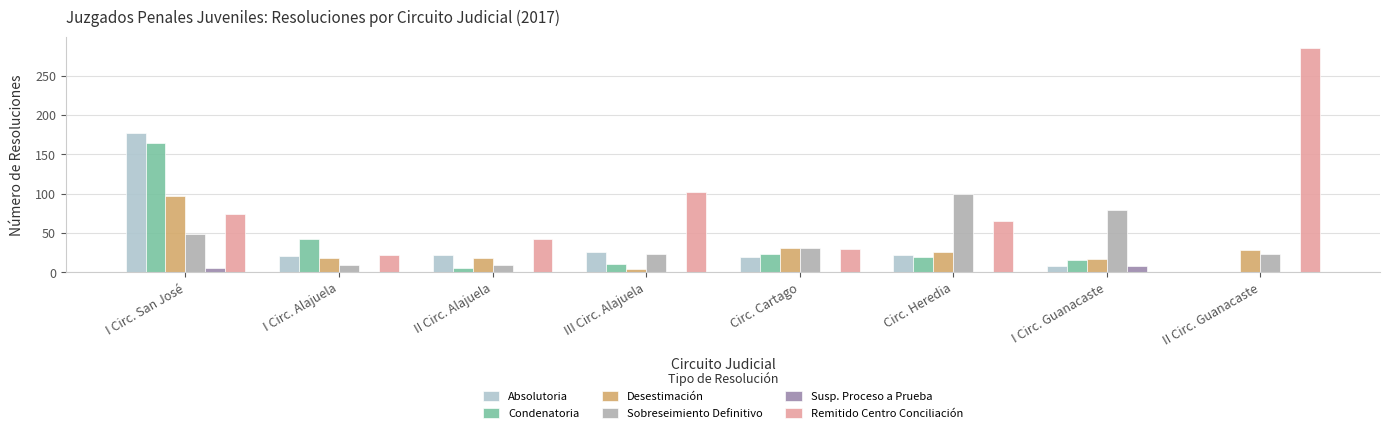

Are the bars horizontal?

No